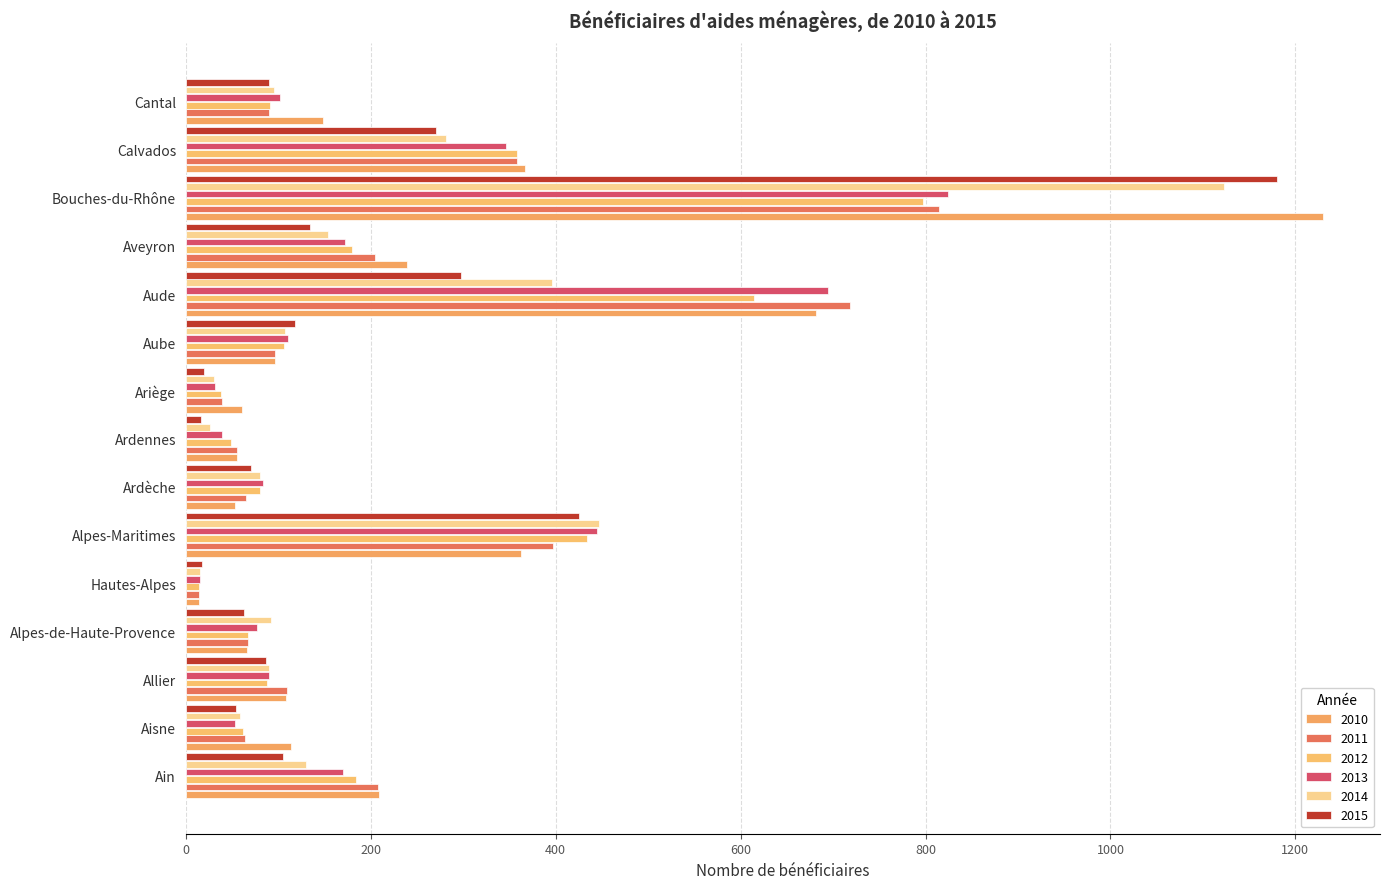

How many values in the 2010 series are below 114?

7